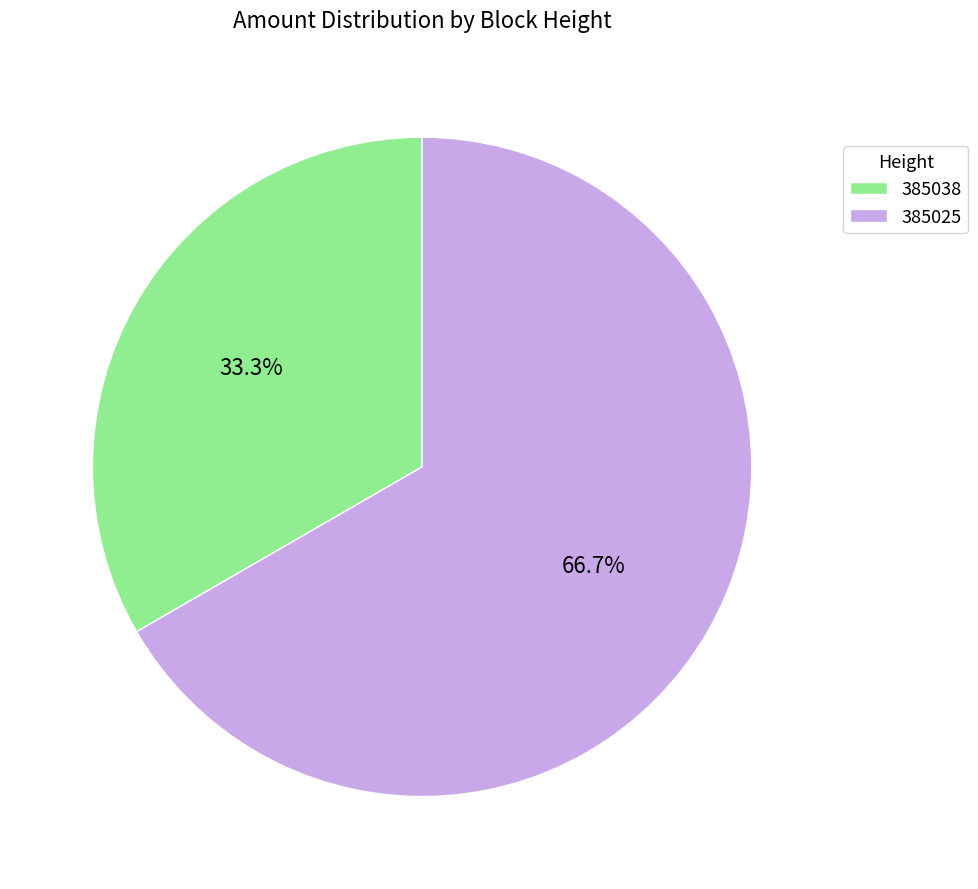

Which category accounts for the majority?

385025